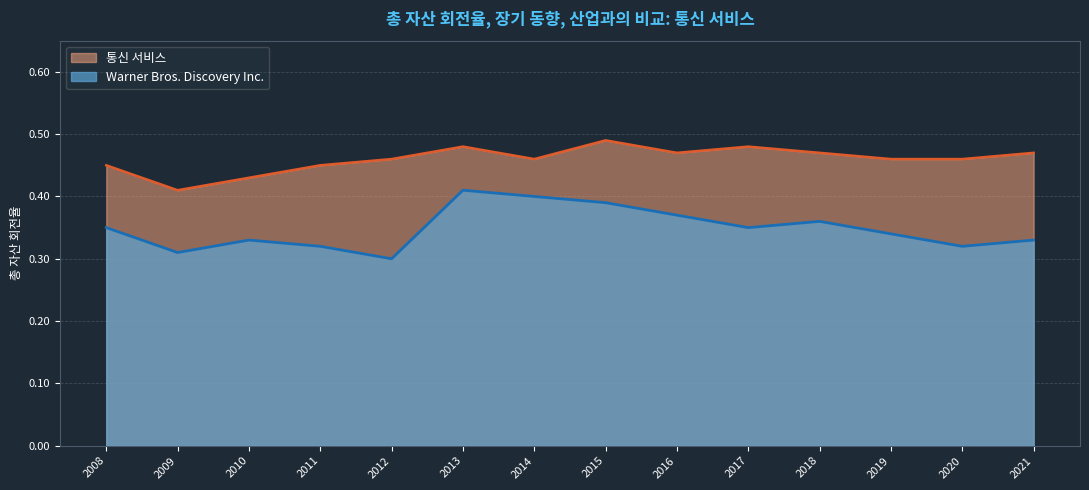

How many 통신 서비스 values are between 0 and 1?

14